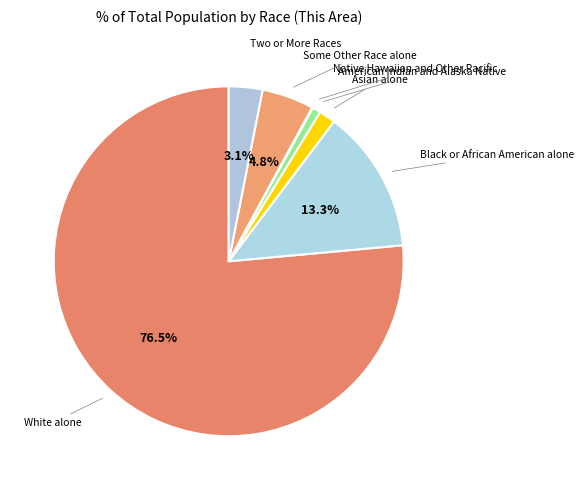

Which category has the biggest portion of the pie?

White alone